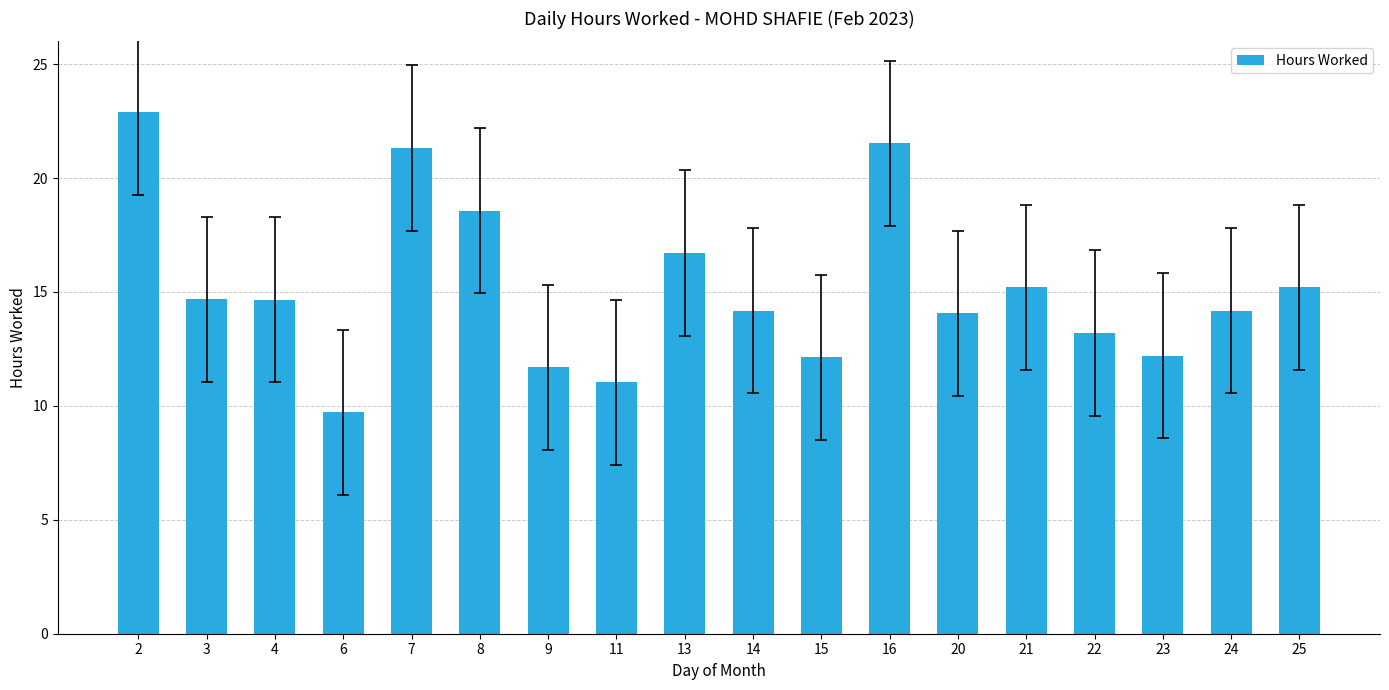

What value does the data have at 6?

9.7